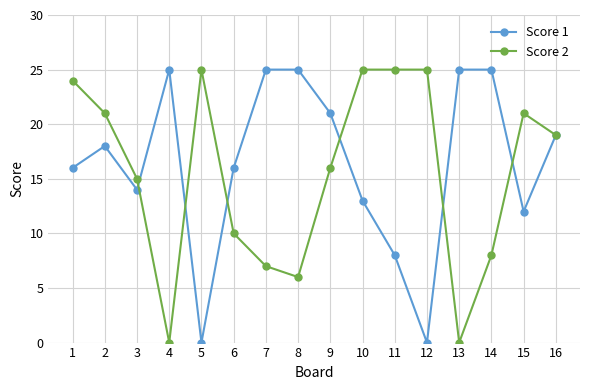

What is the difference between the Score 1 values at 16 and 14?

6